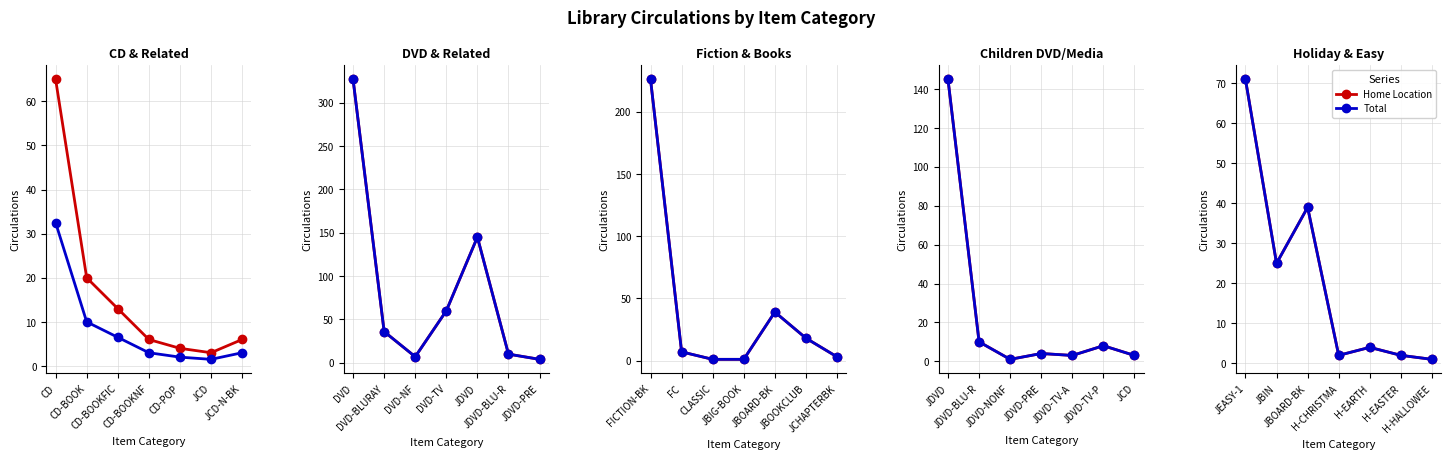

What is the lowest value of the Total series?

1